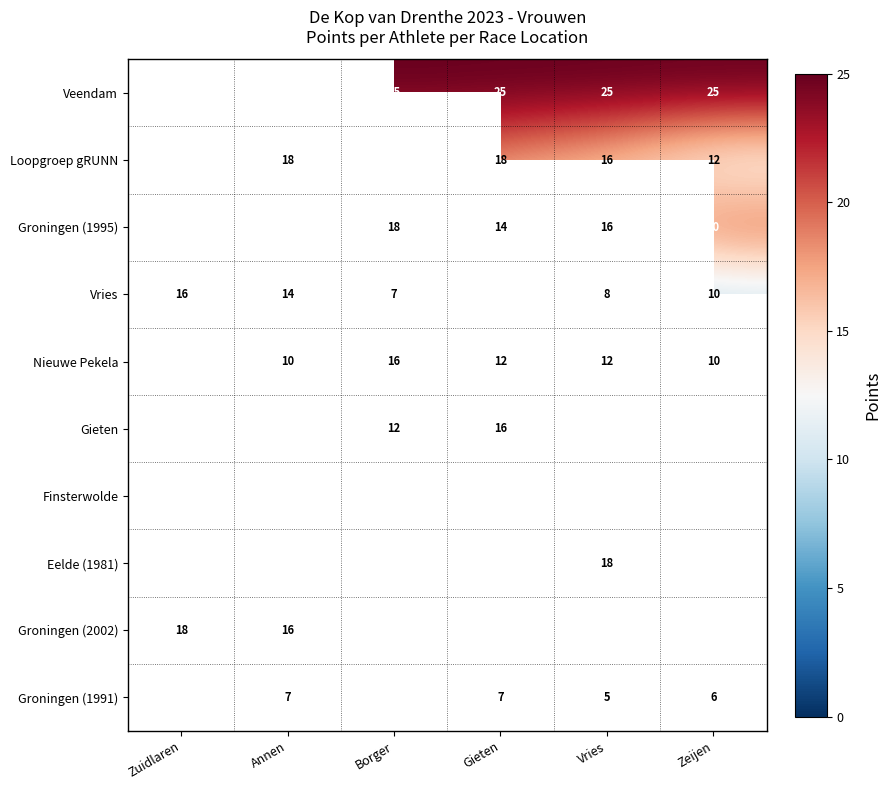

The Nieuwe Pekela series shows 18 at Annen. True or false?

False